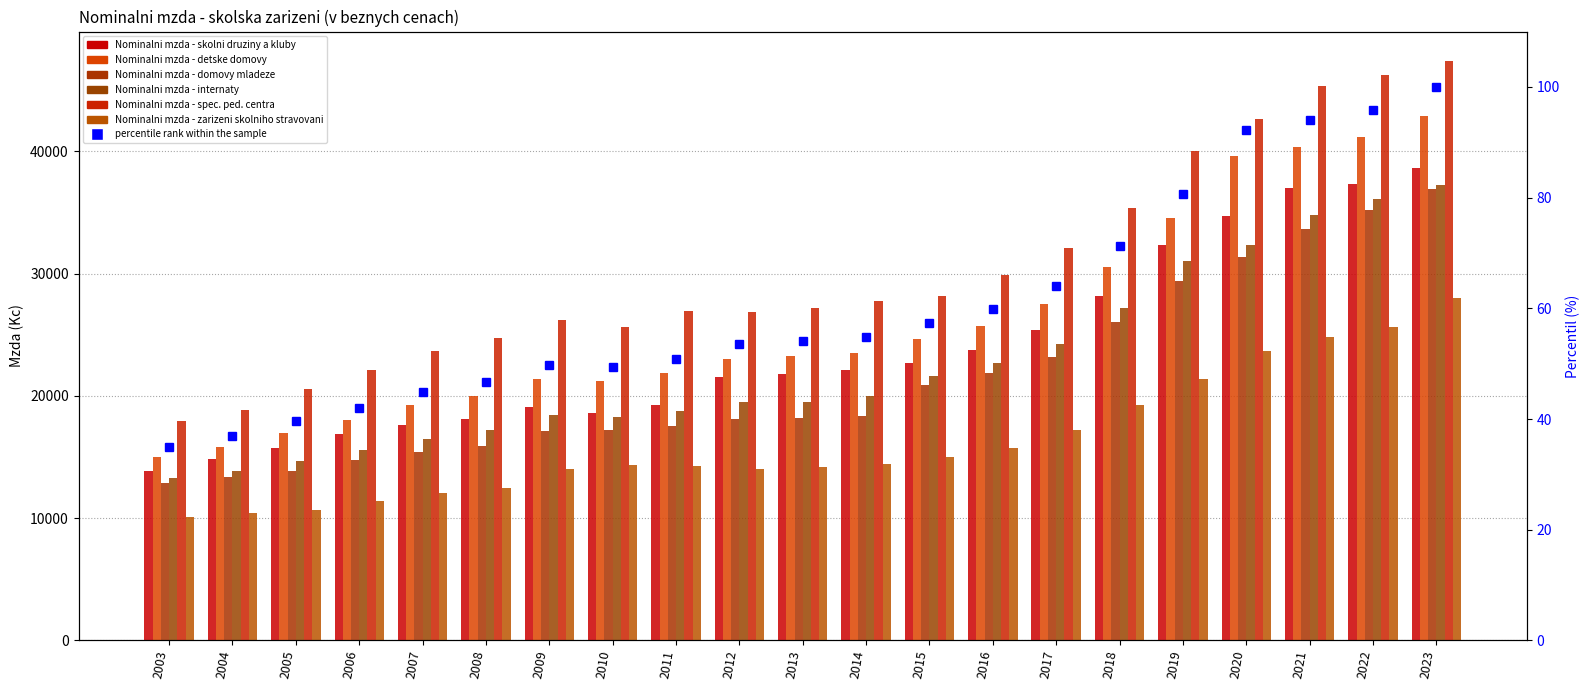

What is the difference between the highest and lowest values at 2012?

12810